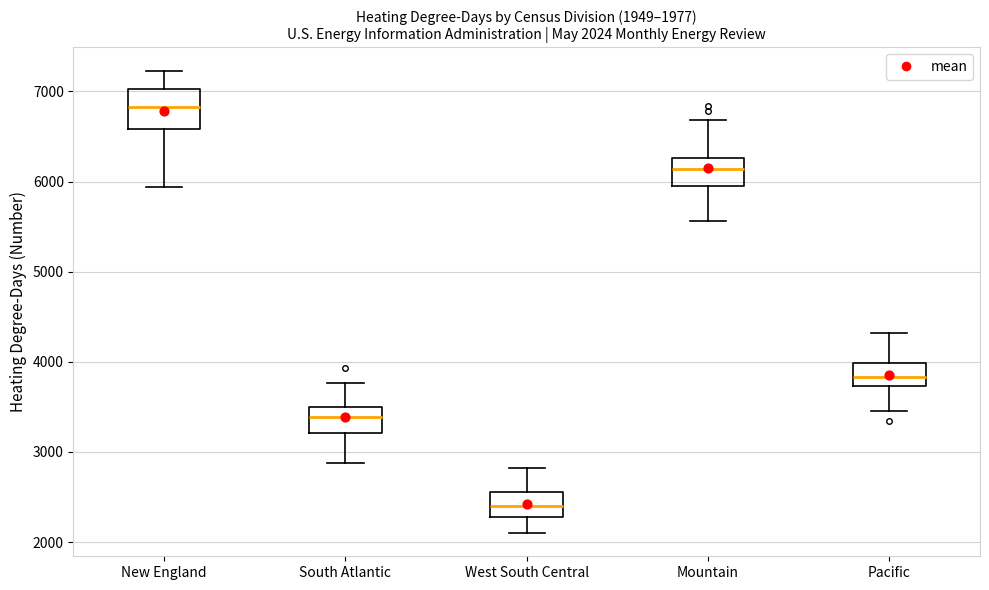

Comparing the boxes themselves (not the whiskers), which one is the tallest?

New England